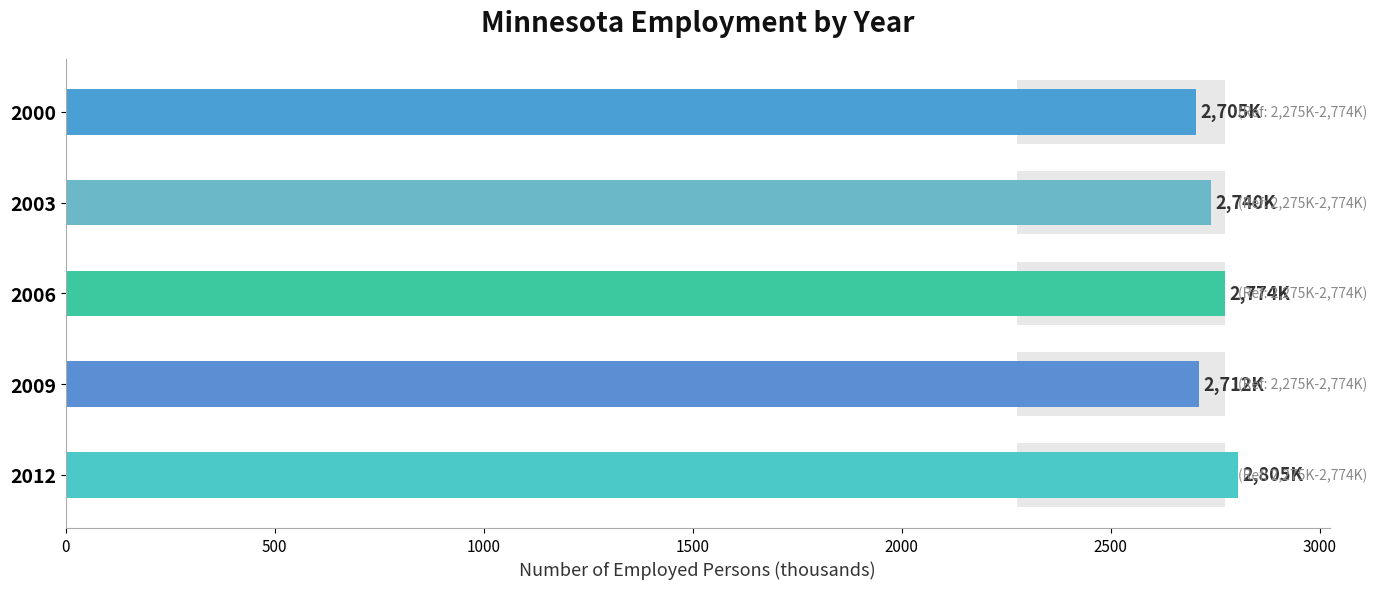

At which category does the chart reach its minimum across all series?

2000